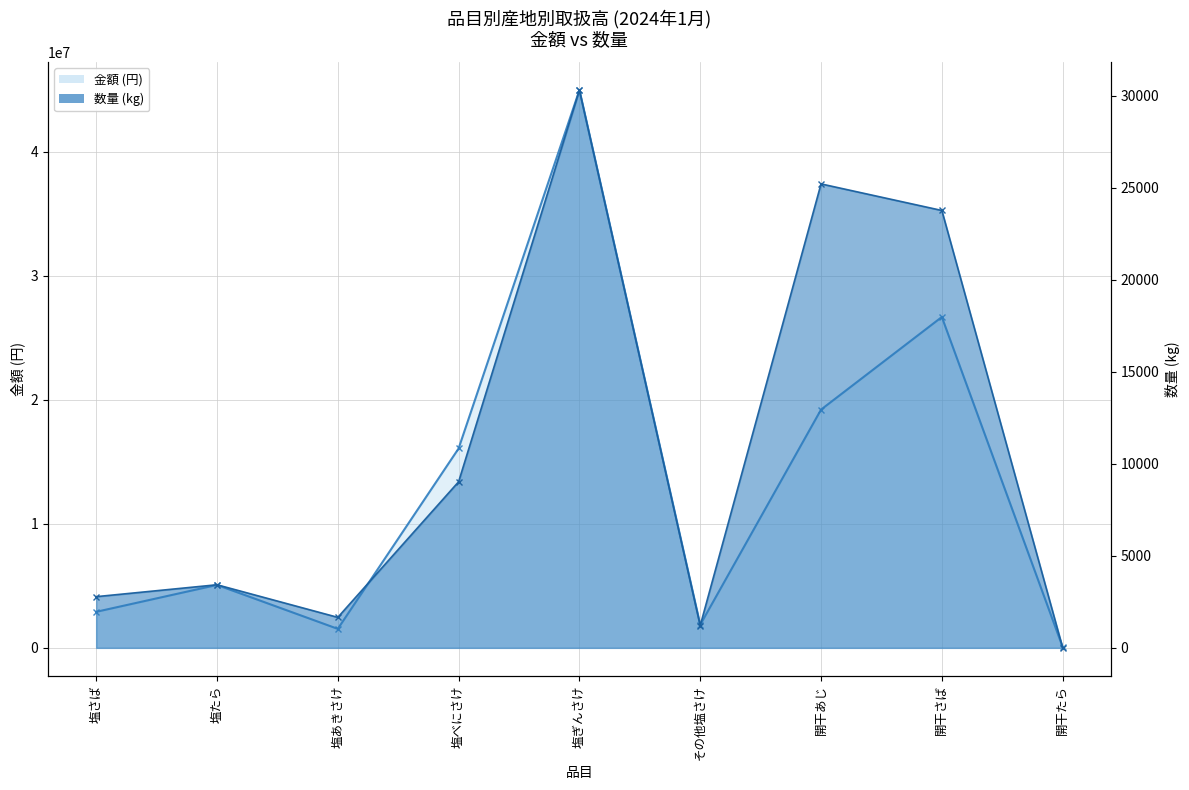

True or false: 金額 (円)_line has a value of 2560608 at 塩たら.

False